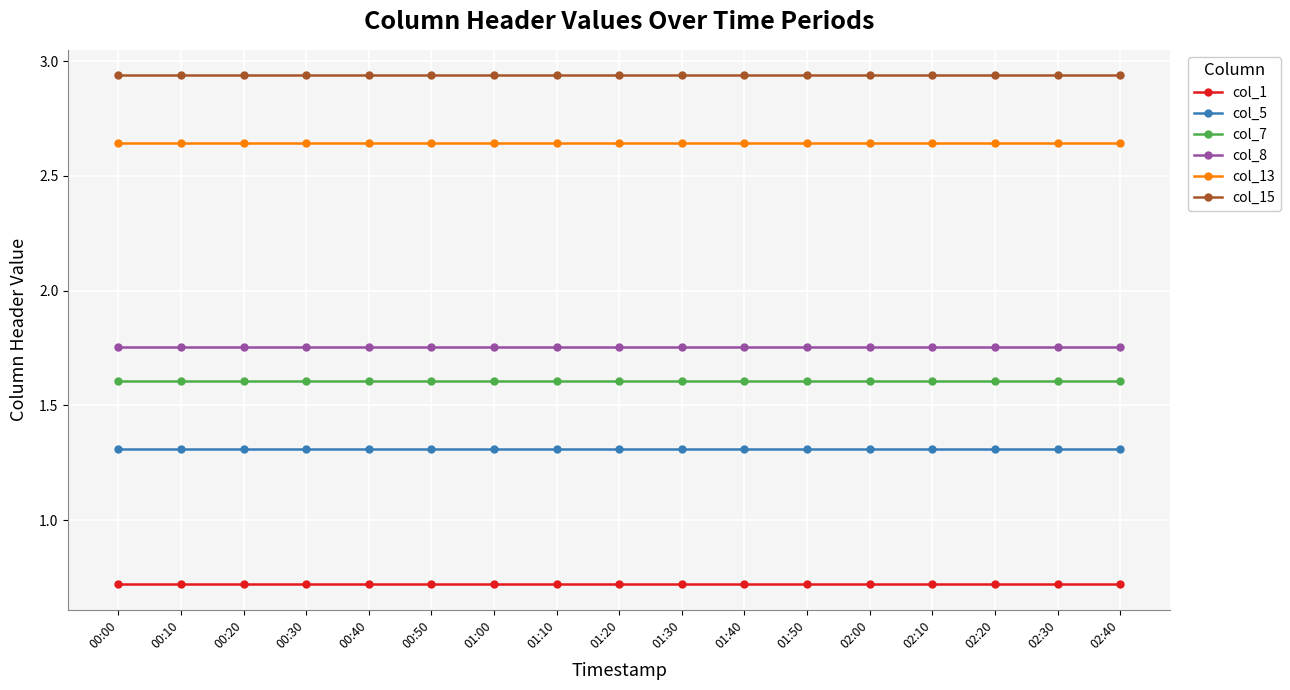

What position from the right is 01:50?

6